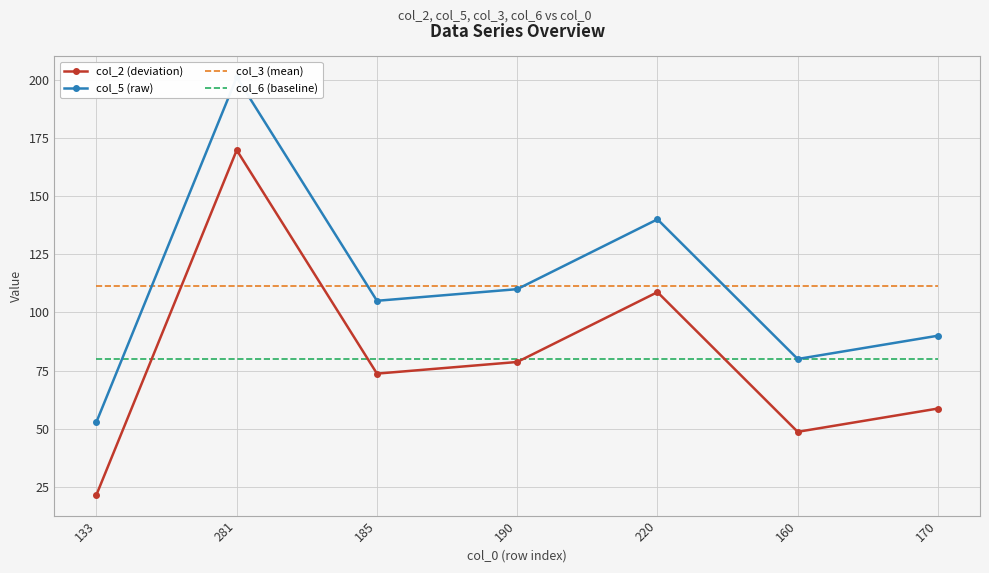

What is the label of the 7th point from the left?

170